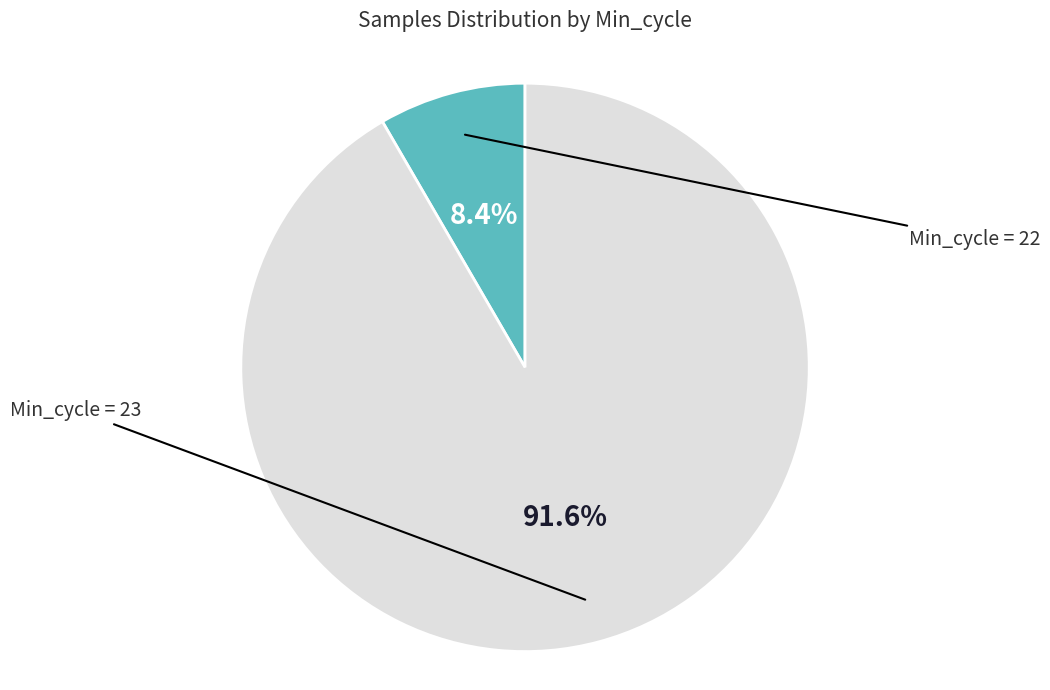

Does any single category account for the majority?

Yes